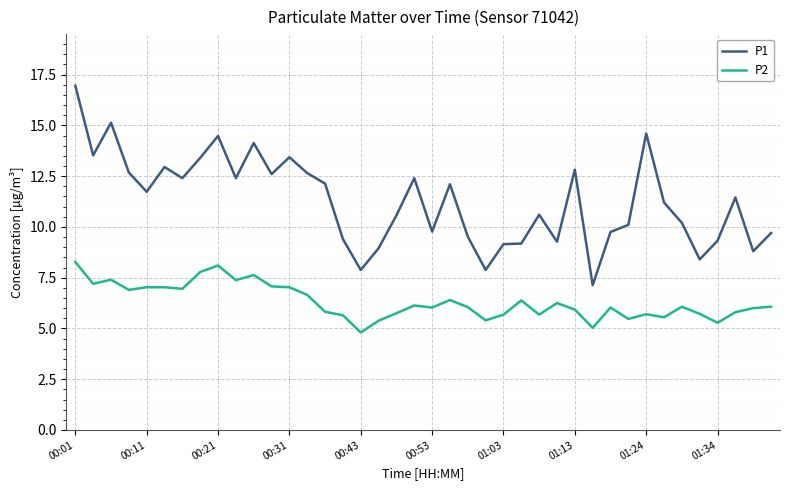

Which series has the largest total across all categories?

P1